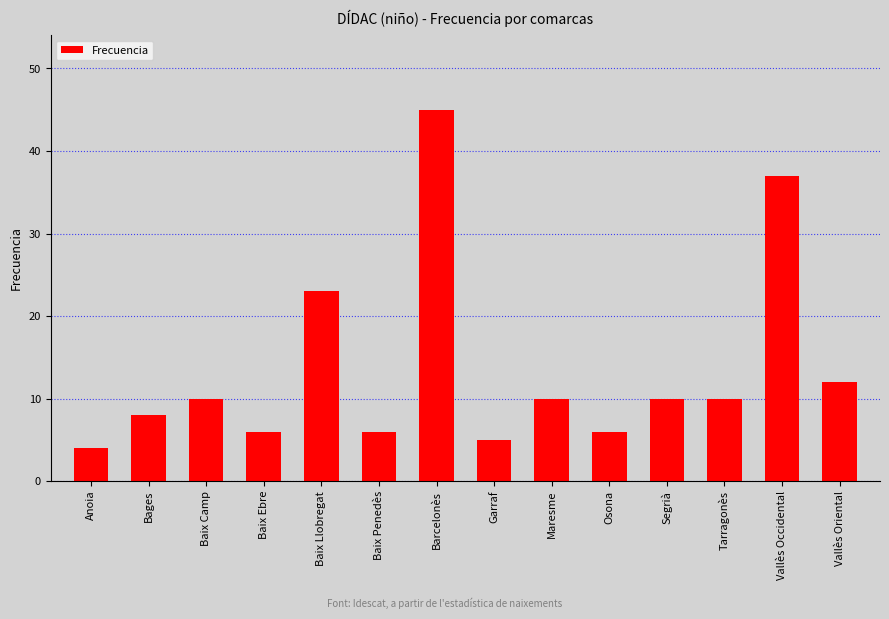

What is the minimum value shown in the chart?

4